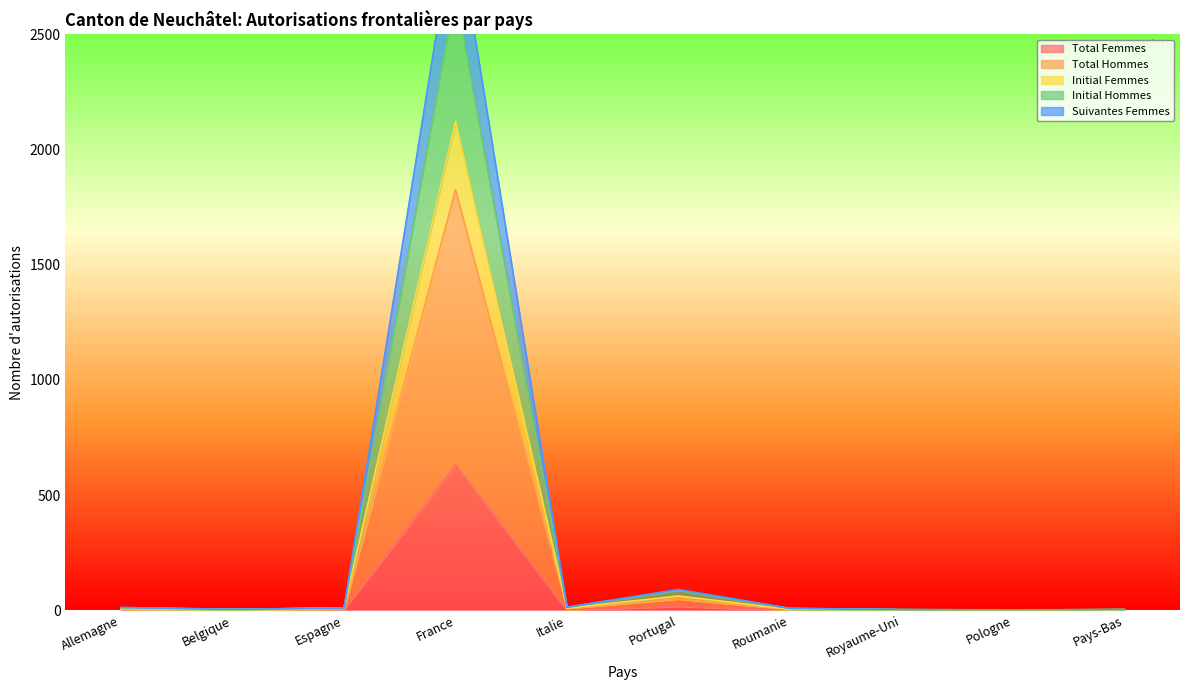

How many interior local peaks does the Suivantes Femmes series have?

2